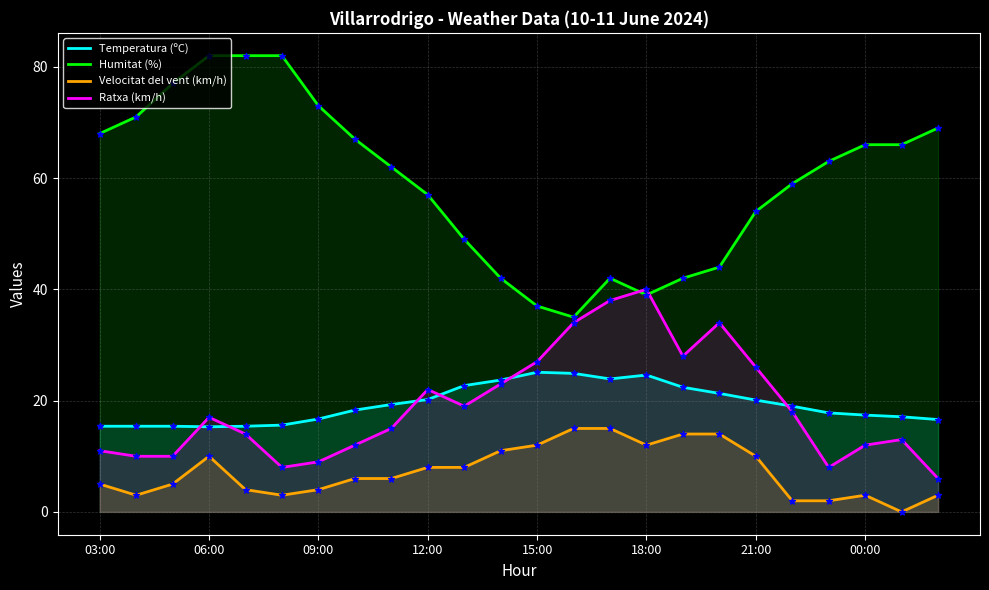

Which series has the largest total across all categories?

Humitat (%)